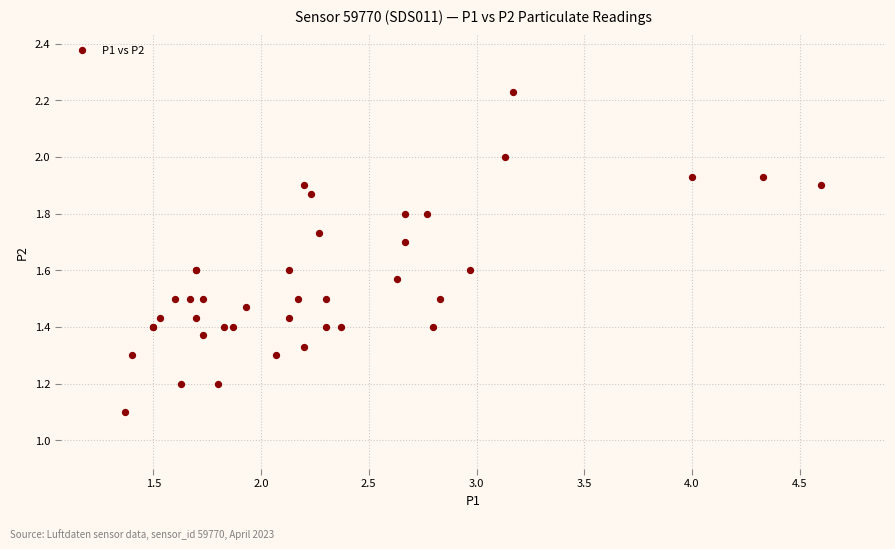

What Y value in the scatter plot is closest to 1?

1.1